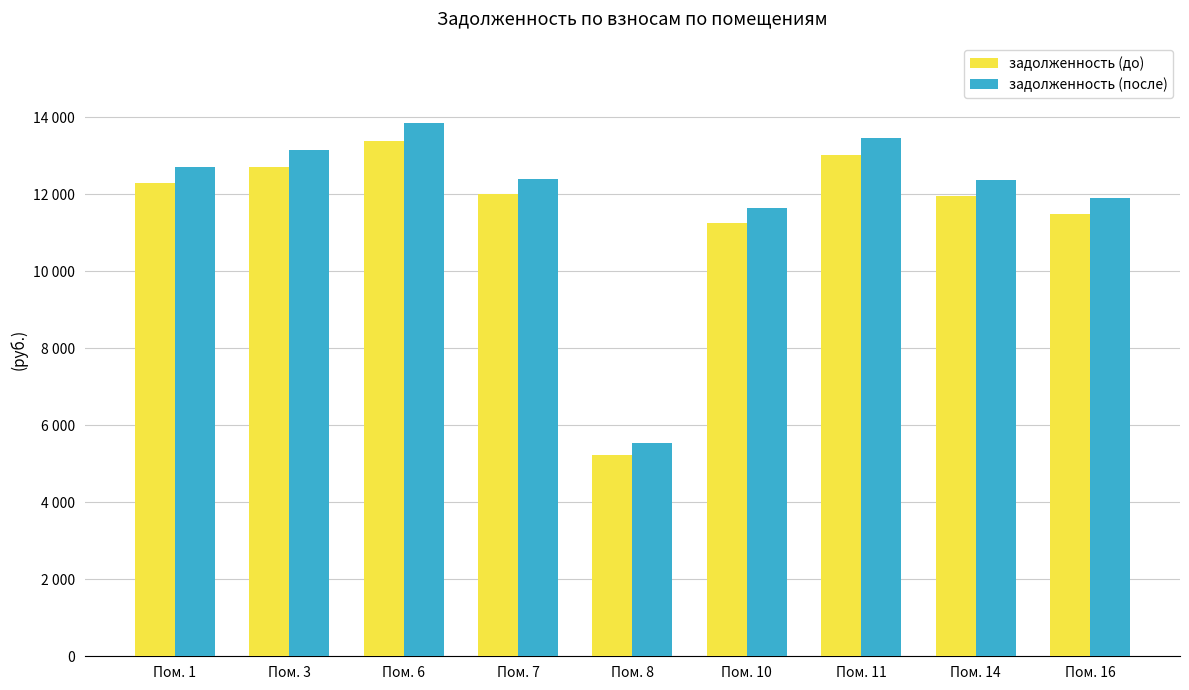

Are the bars grouped side by side (vs. stacked)?

Yes